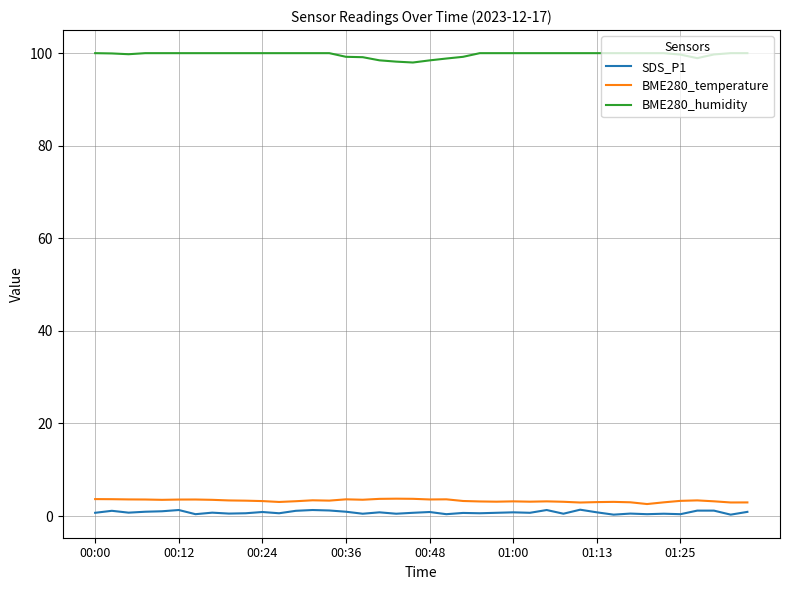

True or false: BME280_temperature and BME280_humidity intersect in this chart.

False